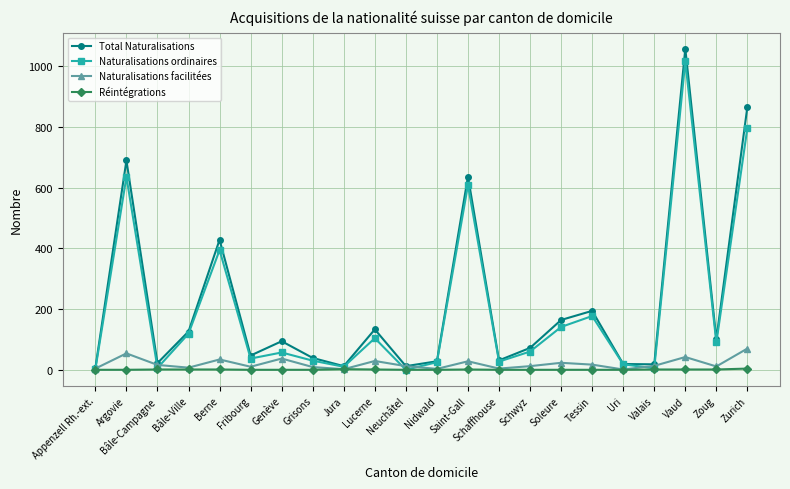

At which category does the chart reach its peak across all series?

Vaud